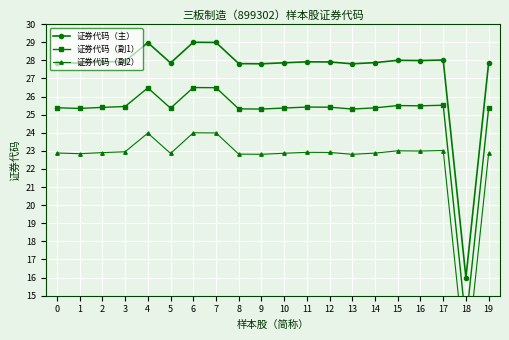

At which category is the sum across all series the highest?

6